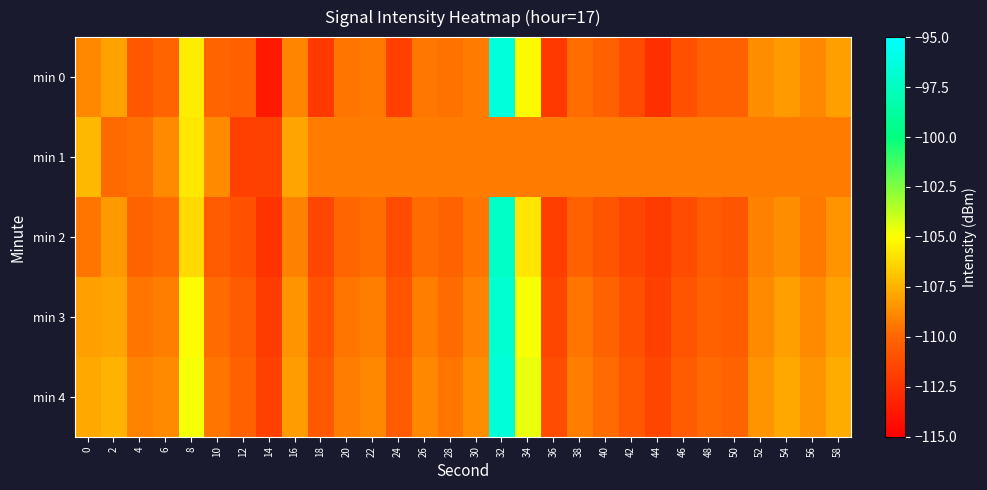

Which label corresponds to the largest value in the chart?

32